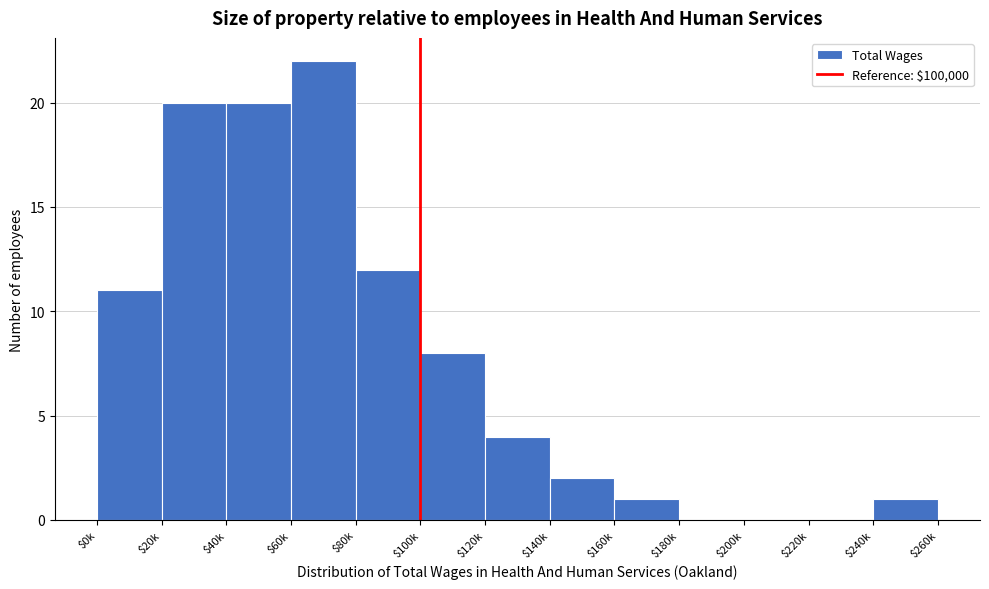

The value at $40k is 20. True or false?

True